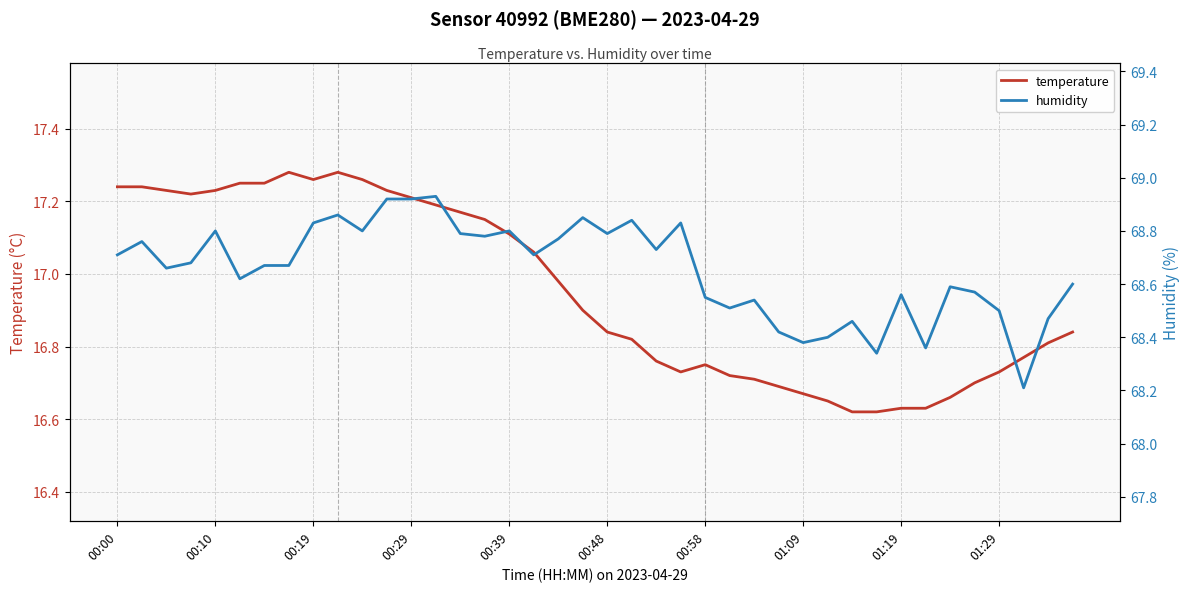

True or false: temperature and humidity cross at least once.

False